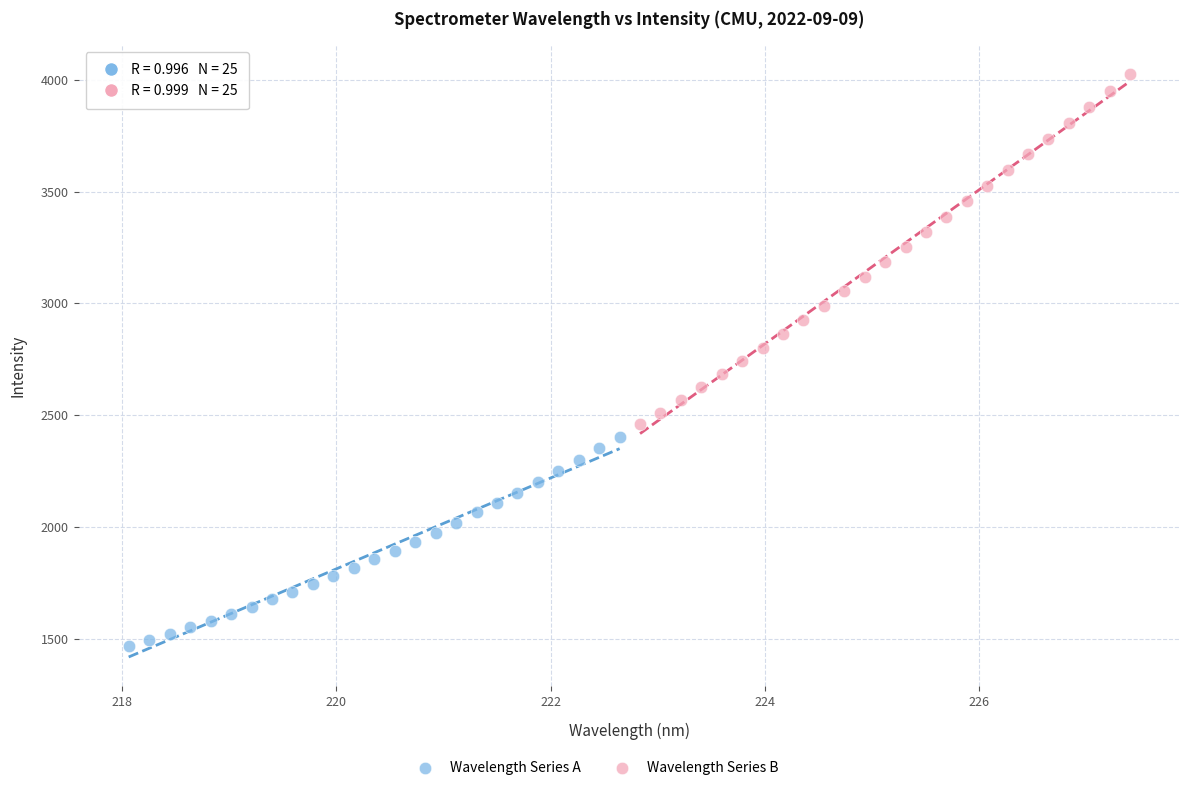

Which series has the largest Y range (max minus min)?

Wavelength Series B